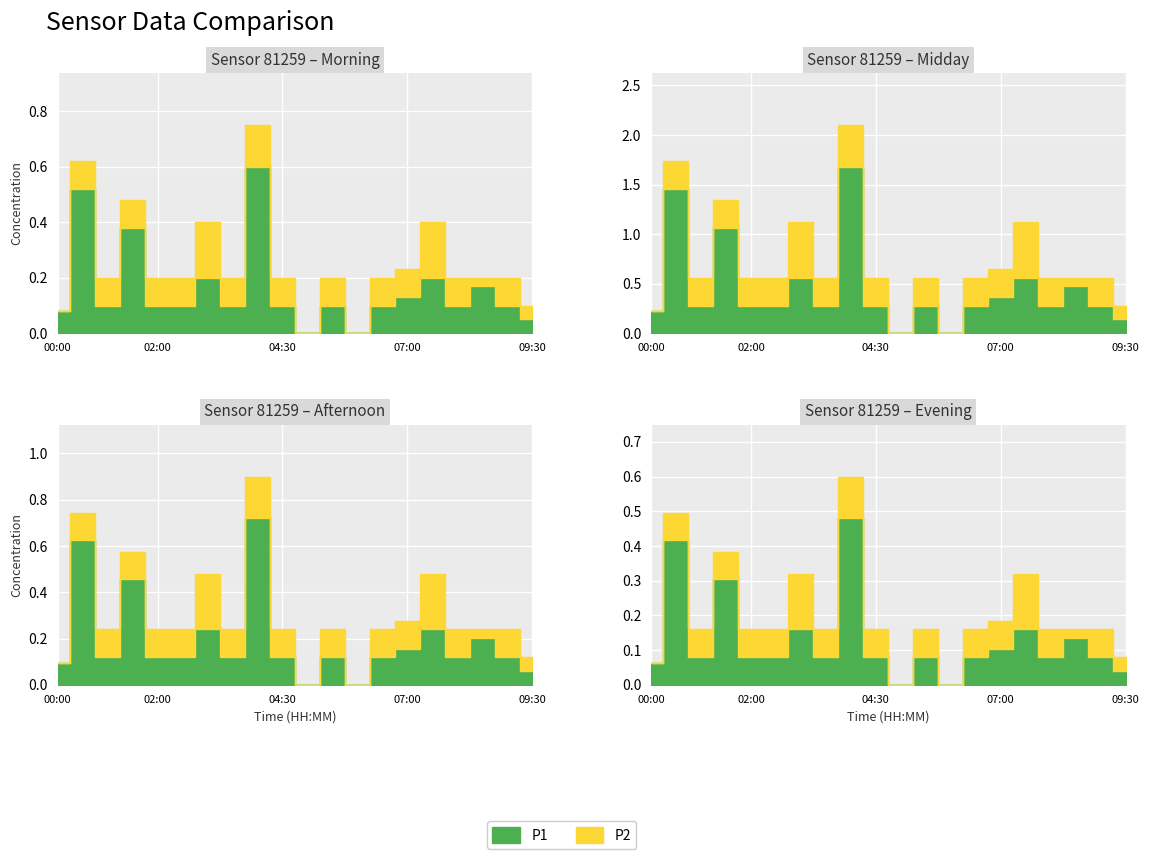

What is the difference between the P2 values at 09:30 and 07:00?

0.1